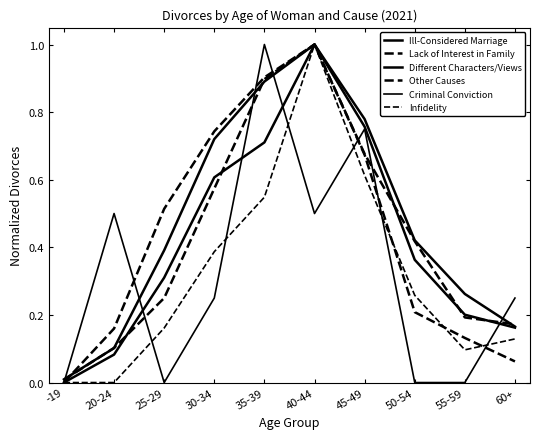

Is this an area chart (filled region under the line)?

No